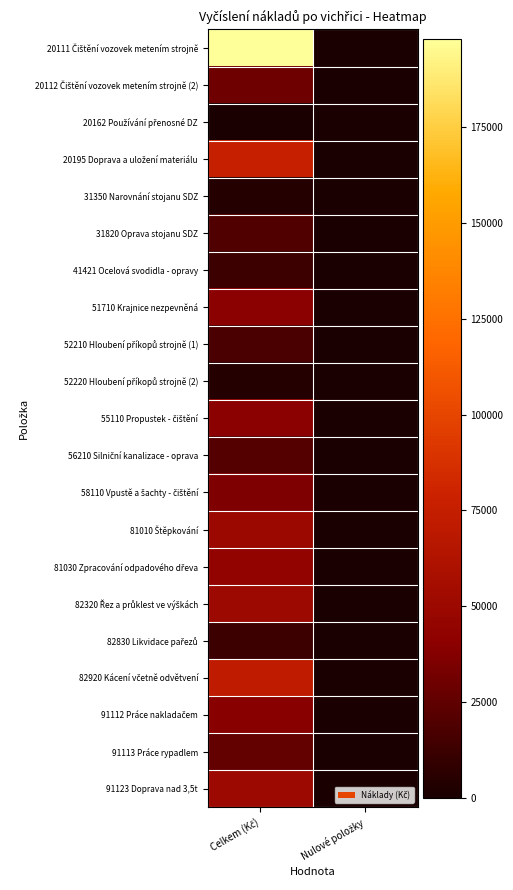

At which category does the chart reach its peak across all series?

Celkem (Kč)